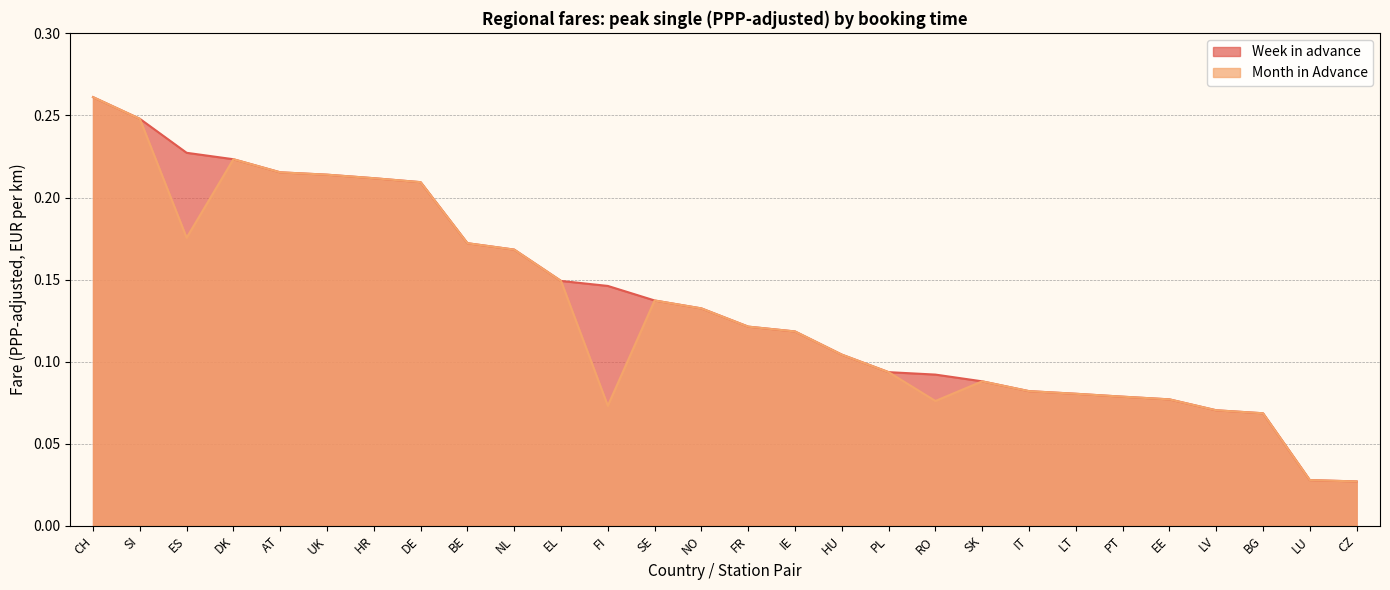

Which has a higher value, AT or SE?

AT